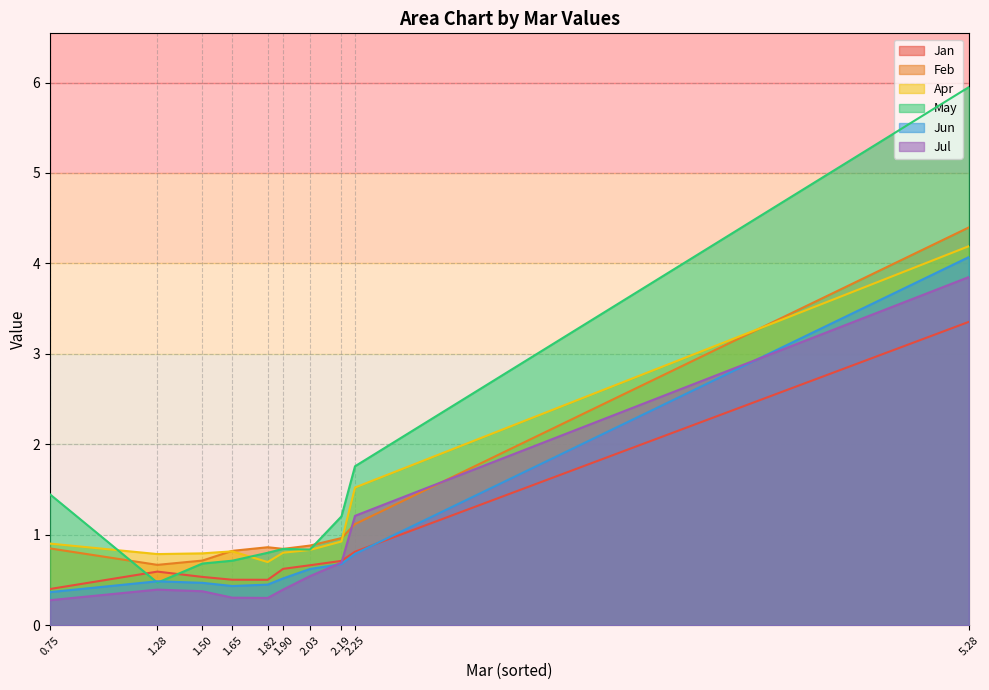

At how many categories does at least one series exceed 4?

1